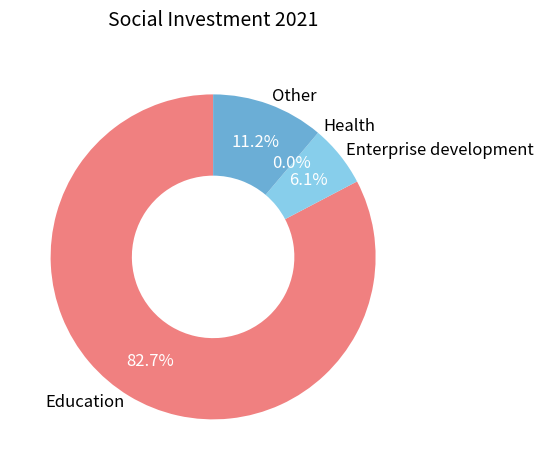

What percentage is the Education slice, to the nearest percent?

83%